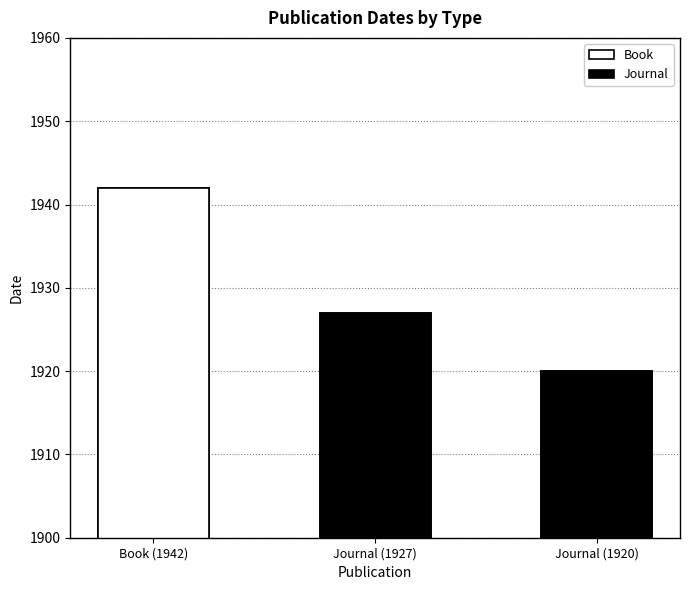

Read the value at Journal (1927), to the nearest 10.

1930